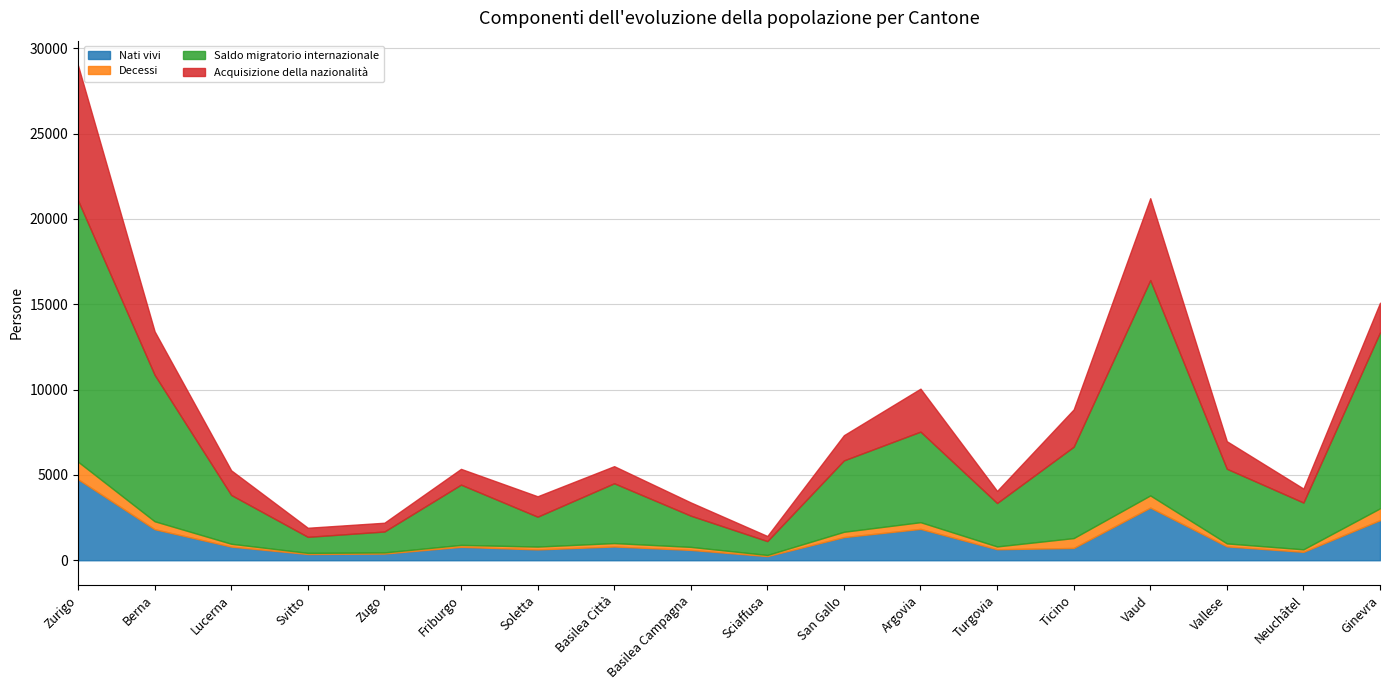

List the series in order of their peak value, lowest first.

Decessi, Nati vivi, Acquisizione della nazionalità, Saldo migratorio internazionale